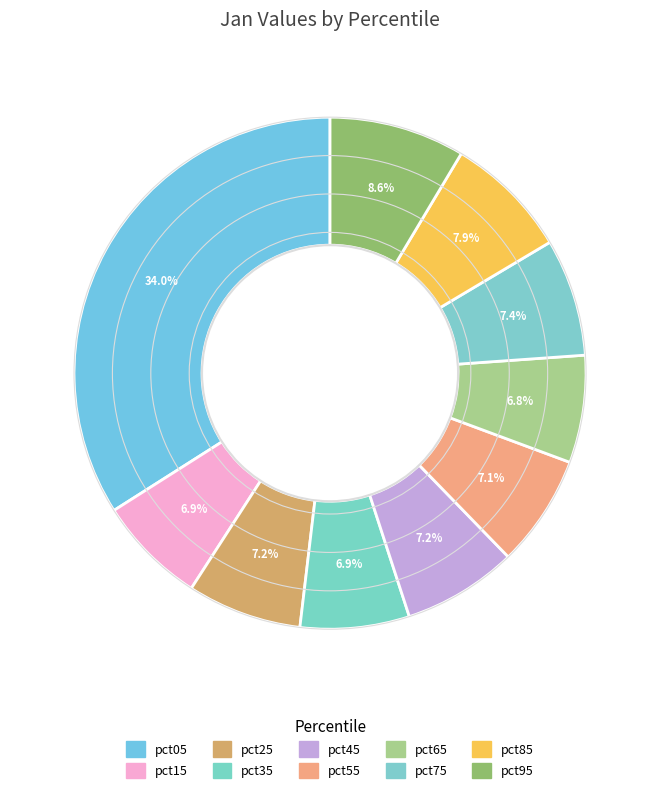

To the nearest percent, what percentage of the pie is pct25?

7%